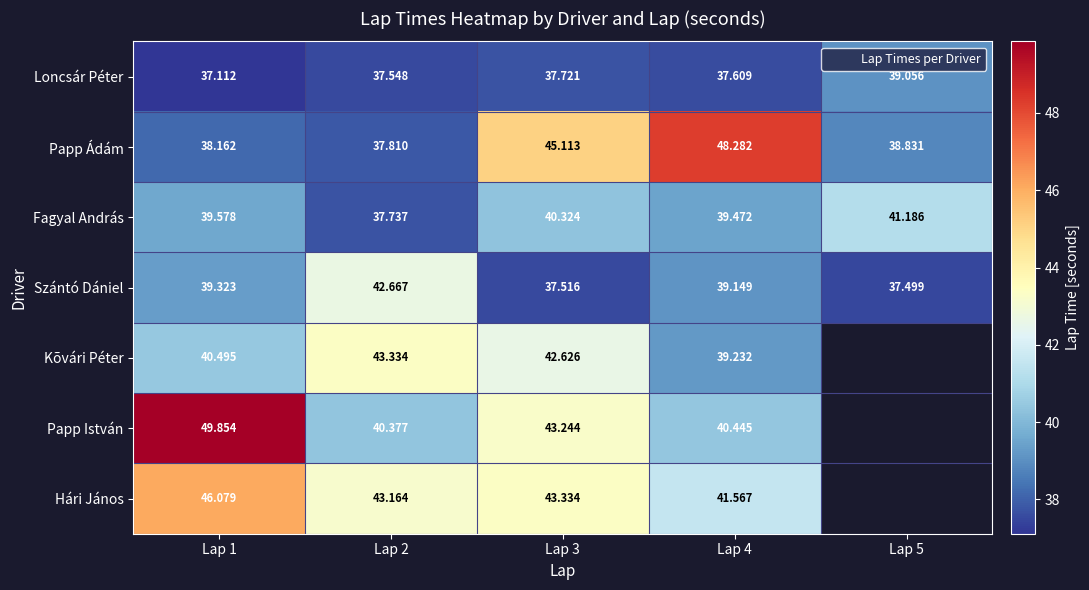

Which has a higher value, Lap 1 or Lap 2?

Lap 2